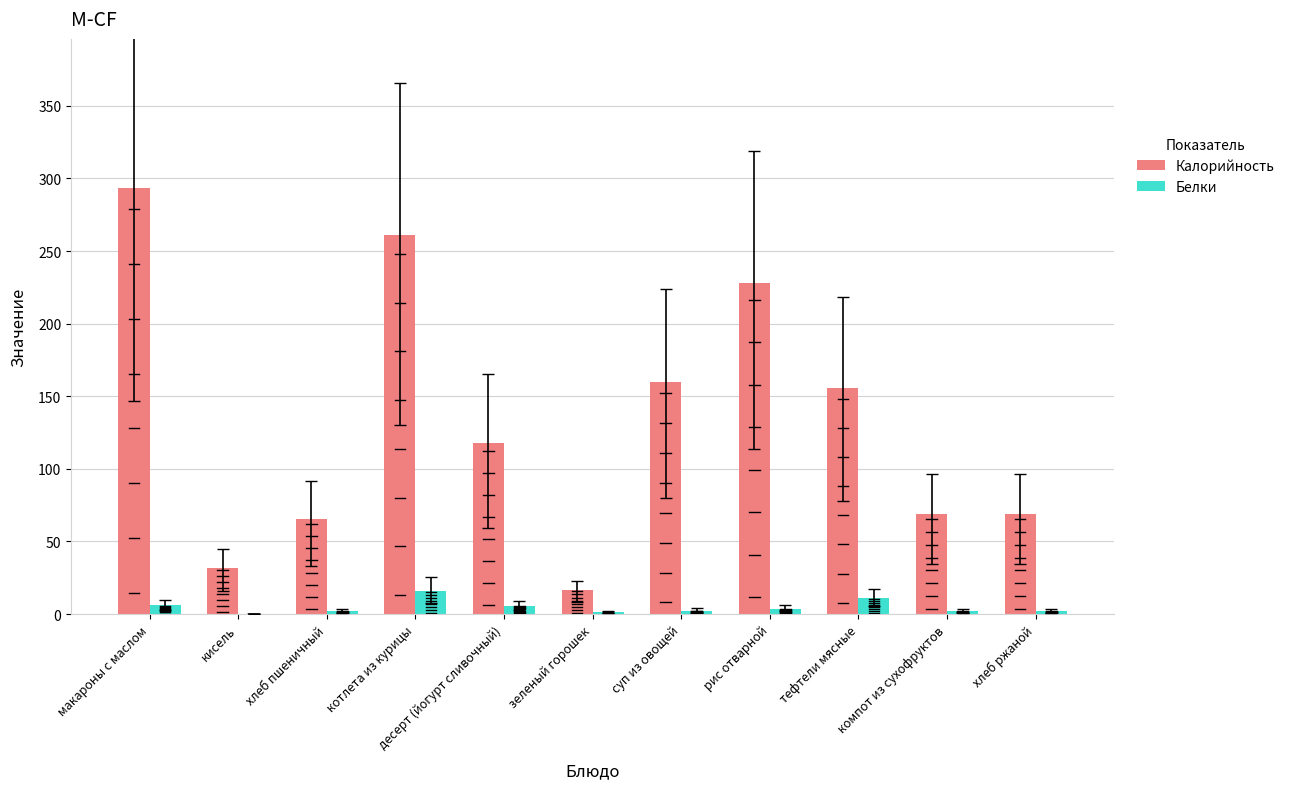

At which category is the sum across all series the highest?

макароны с маслом